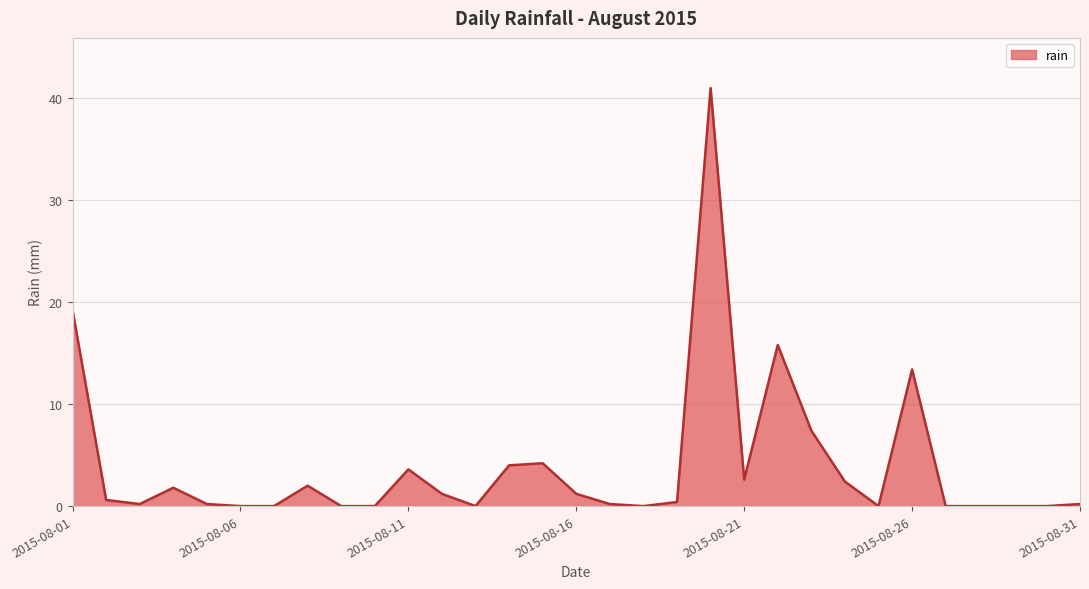

What is the difference between the maximum and minimum values?

41.0